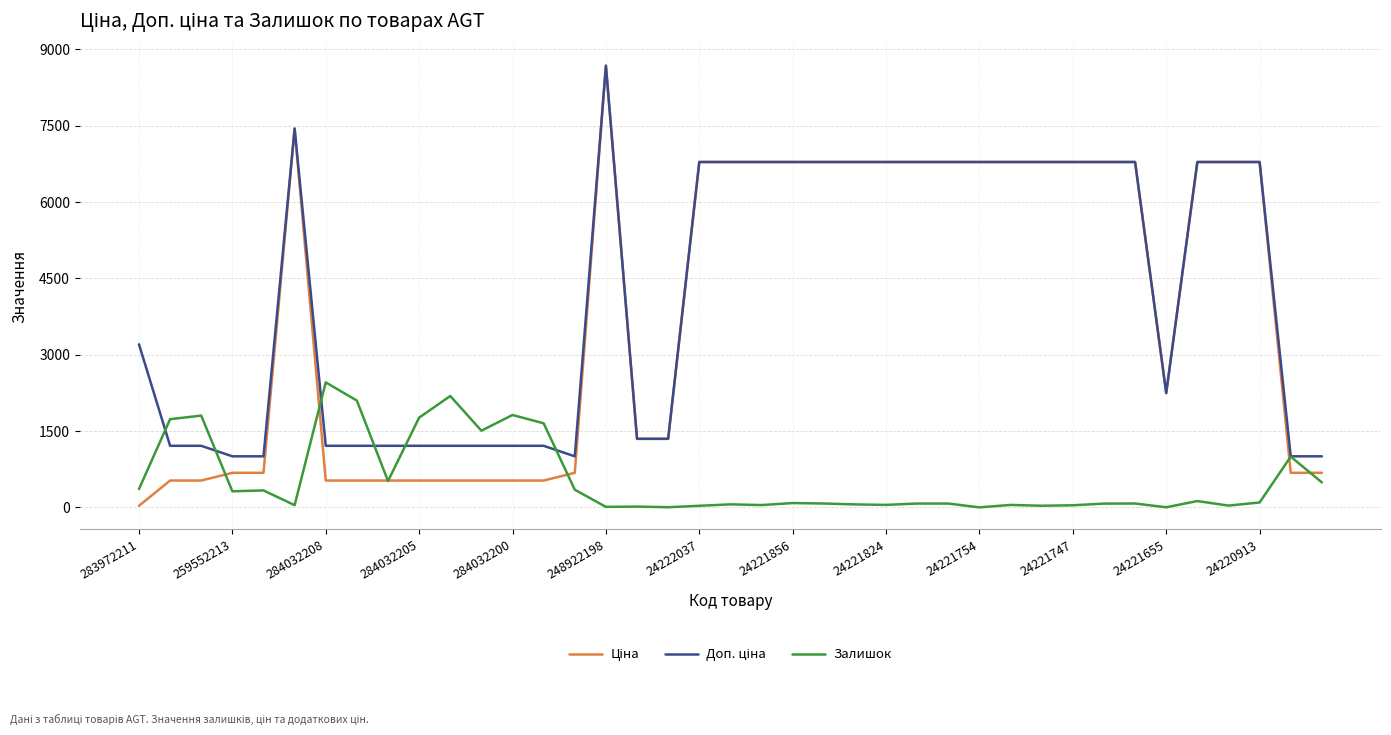

What is the maximum value shown in the chart?

8679.5